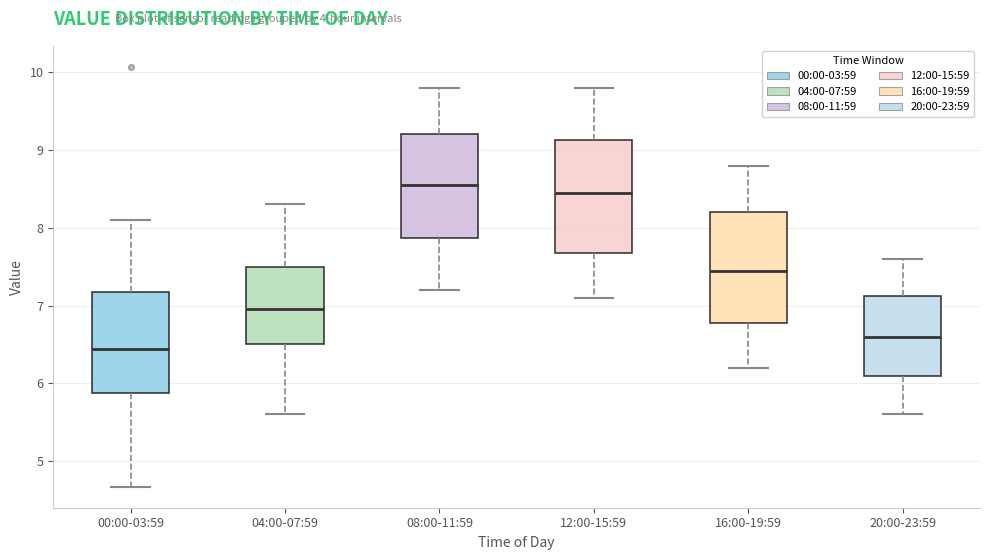

Reading left to right, read every box against the y-axis: the position of its median line, the range the box covers, and the ends of its whiskers. The values are not printed on the chart, so give them approximately, as read against the axis.

00:00-03:59: median 6.4, box 5.9 to 7.2, whiskers 4.7 to 8.1
04:00-07:59: median 7.0, box 6.5 to 7.5, whiskers 5.6 to 8.3
08:00-11:59: median 8.6, box 7.9 to 9.2, whiskers 7.2 to 9.8
12:00-15:59: median 8.5, box 7.7 to 9.1, whiskers 7.1 to 9.8
16:00-19:59: median 7.5, box 6.8 to 8.2, whiskers 6.2 to 8.8
20:00-23:59: median 6.6, box 6.1 to 7.1, whiskers 5.6 to 7.6